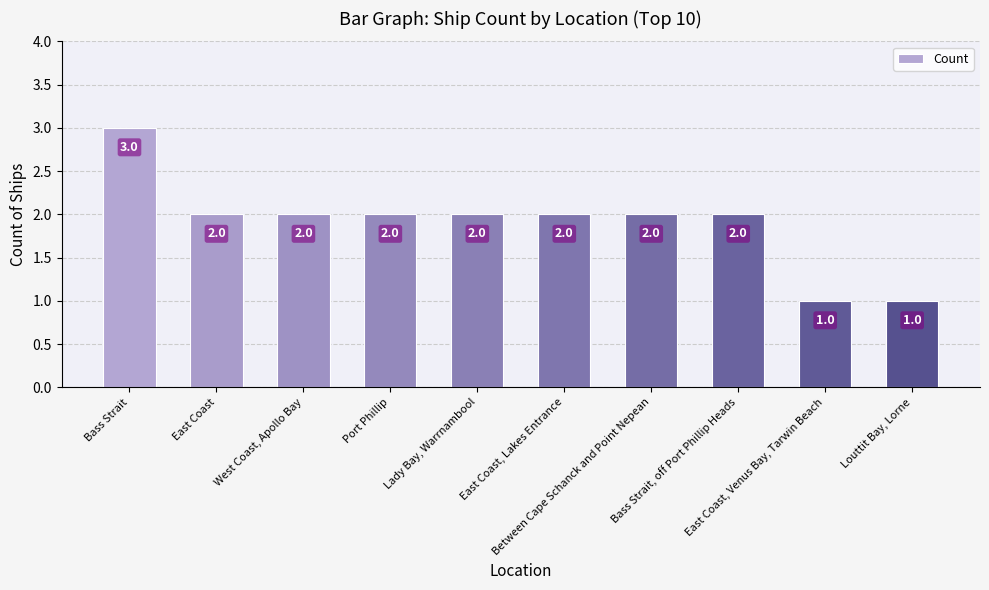

What is the sum of all values?

19